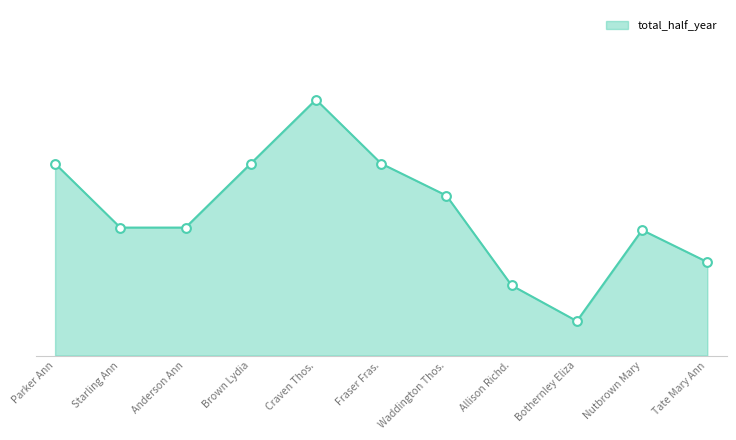

Which has a higher value, Nutbrown Mary or Starling Ann?

Starling Ann